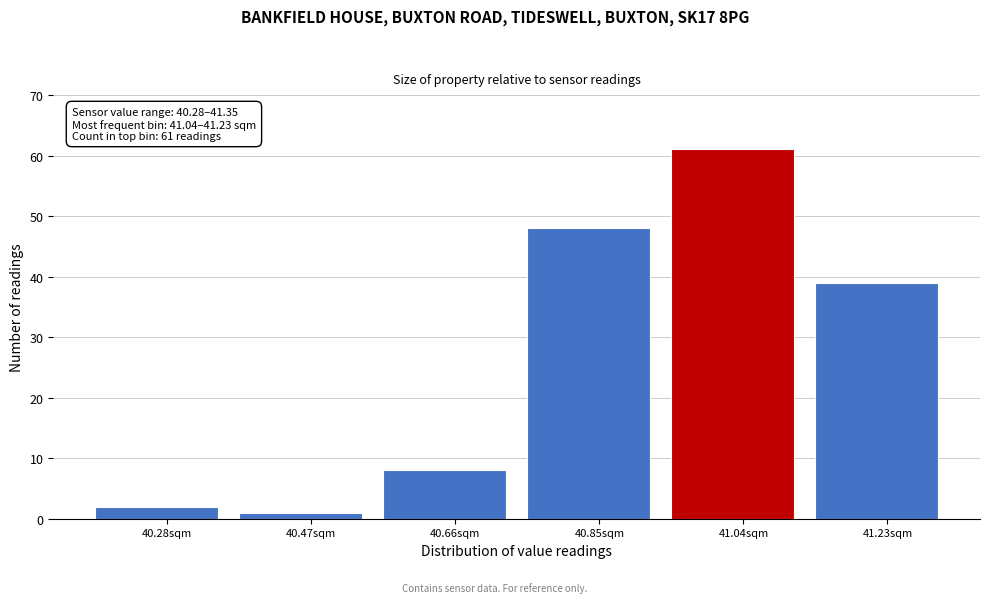

Reading left to right, list all the values displayed in this chart.

40.28sqm=2	40.47sqm=1	40.66sqm=8	40.85sqm=48	41.04sqm=61	41.23sqm=39